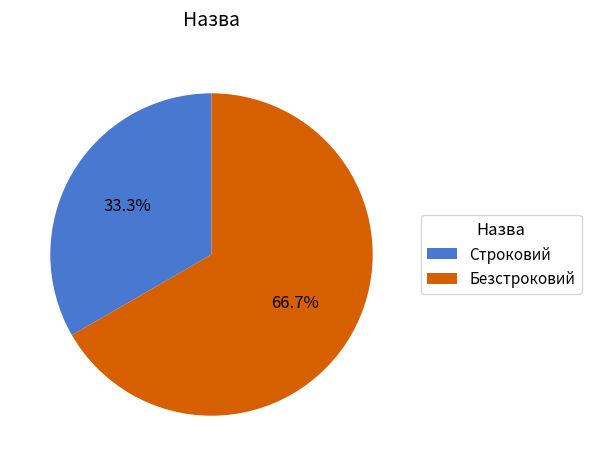

Does any single category account for the majority?

Yes